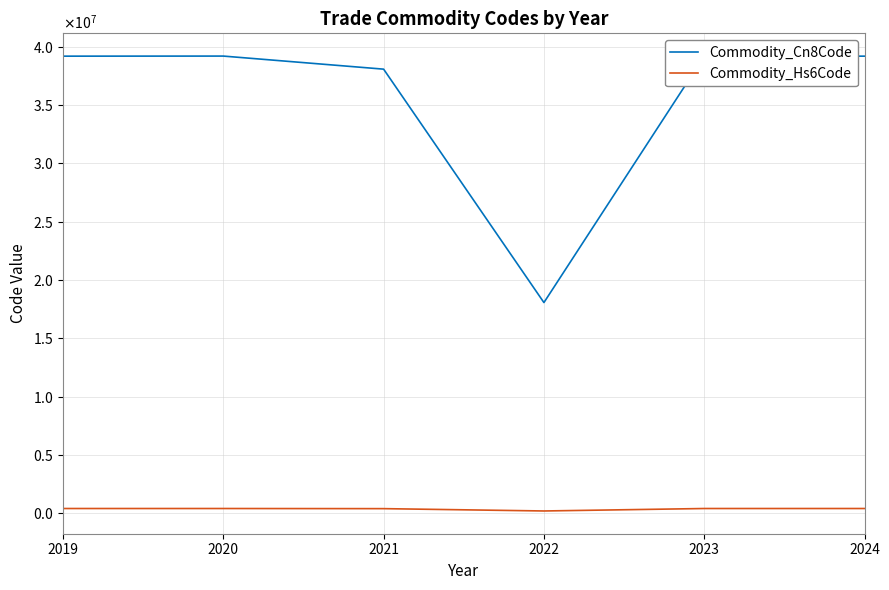

Reading left to right, extract all data points from this chart.

Commodity_Cn8Code: 39204390	39211200	38089410	18063290	39201024	39204310
Commodity_Hs6Code: 392043	392112	380894	180632	392010	392043